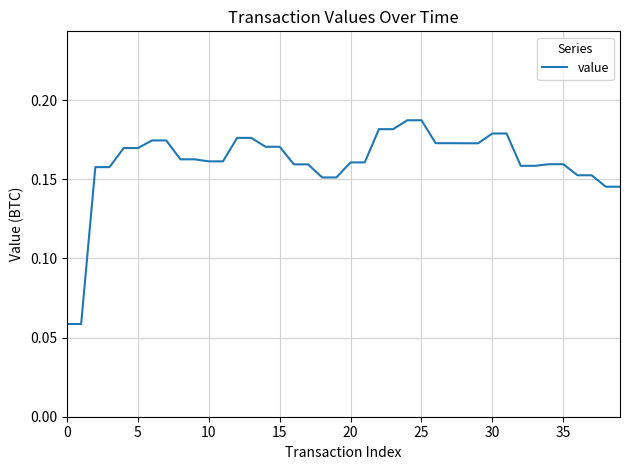

How many lines are shown in the chart?

1